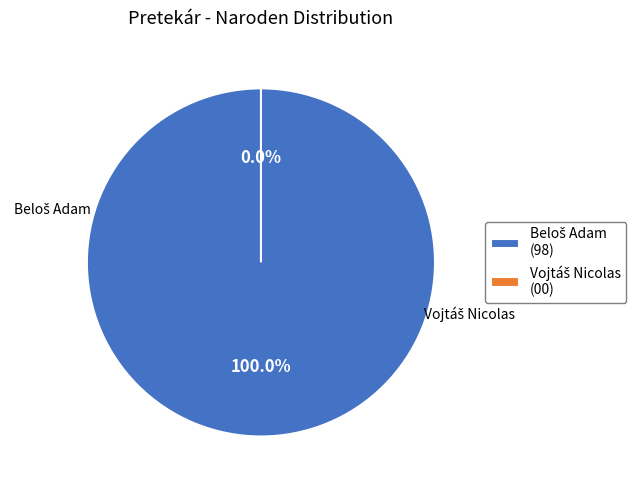

To the nearest percent, what is the difference between the Vojtáš Nicolas and Beloš Adam slice percentages?

100%